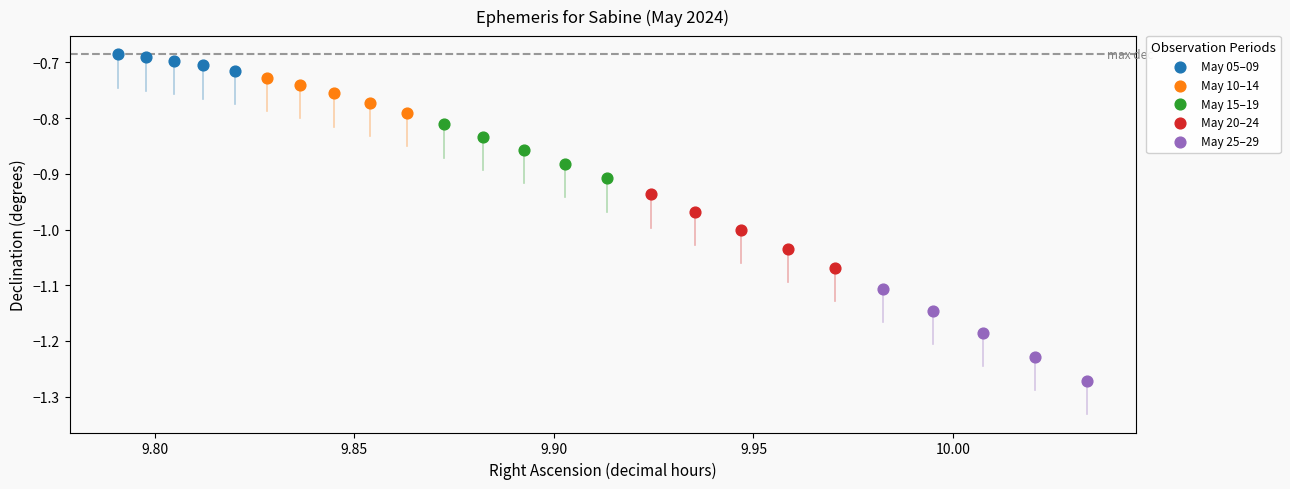

Which series contains the highest Y value?

May 05–09